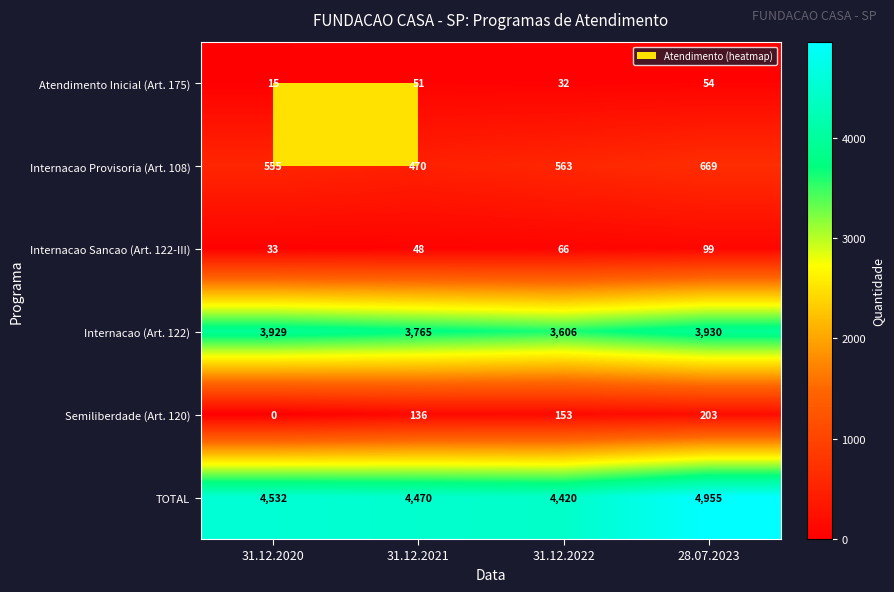

Read the Atendimento Inicial (Art. 175) value at 31.12.2021, to the nearest 5.

50